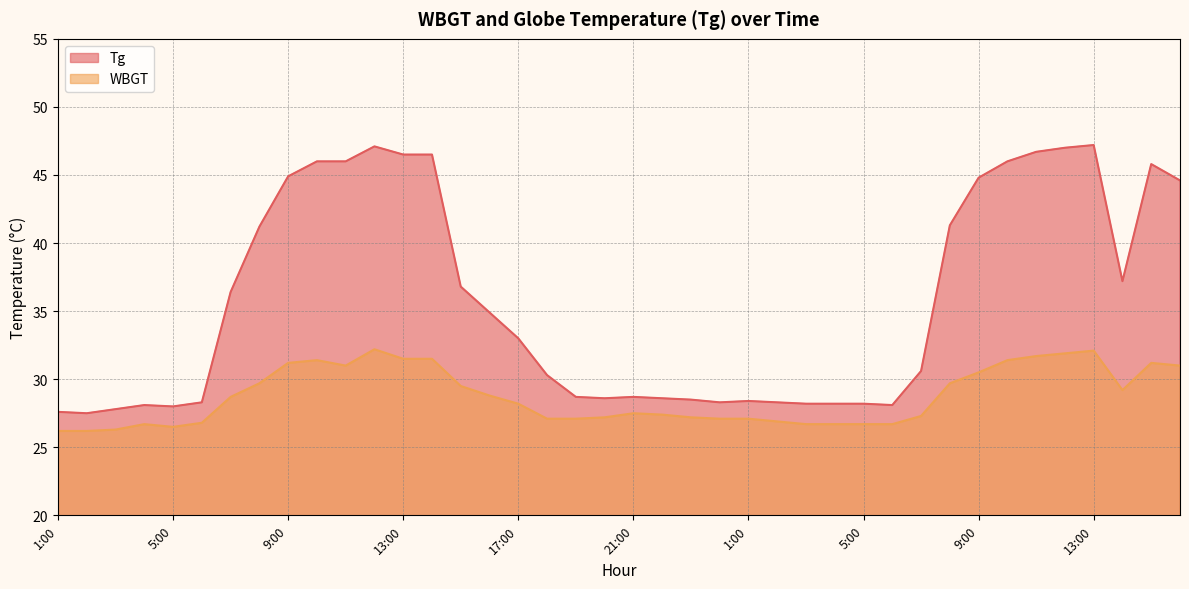

List the labels in order of WBGT value, smallest first.

1:00, 2:00, 3:00, 5:00, 4:00, 3:00, 4:00, 5:00, 6:00, 6:00, 2:00, 18:00, 19:00, 24:00, 1:00, 20:00, 23:00, 7:00, 22:00, 21:00, 17:00, 7:00, 16:00, 14:00, 15:00, 8:00, 8:00, 9:00, 11:00, 16:00, 9:00, 15:00, 10:00, 10:00, 13:00, 14:00, 11:00, 12:00, 13:00, 12:00